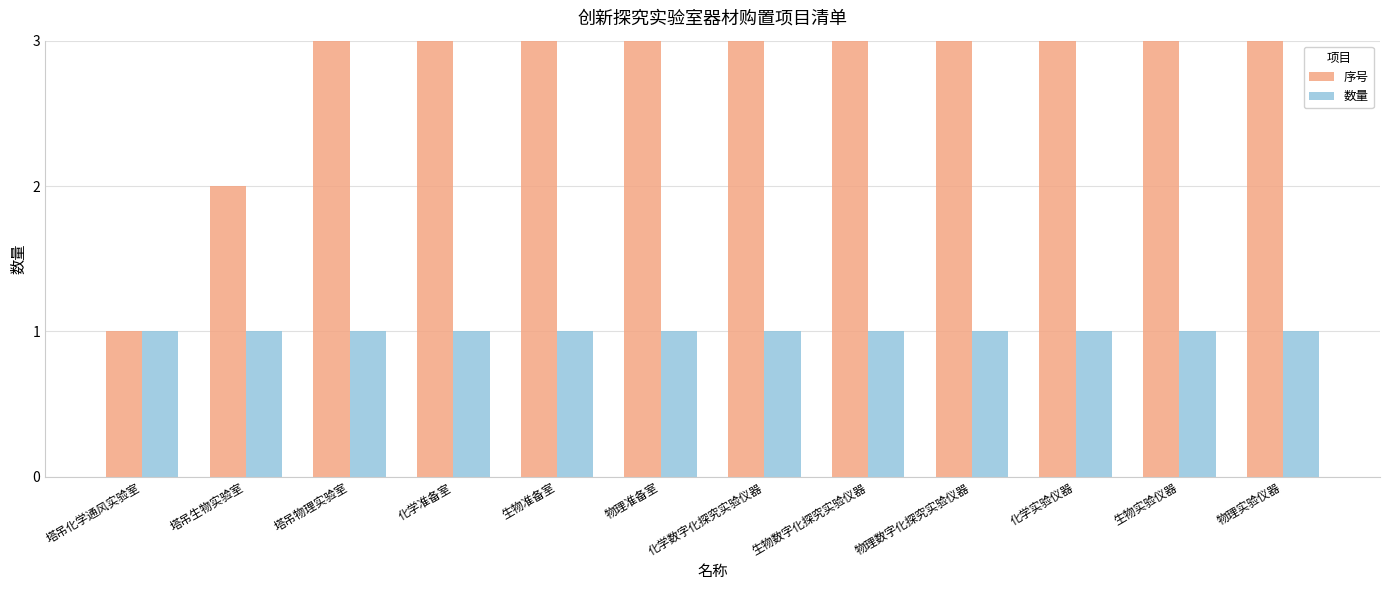

What is the value of the 序号 bar at the 3rd from the left?

3